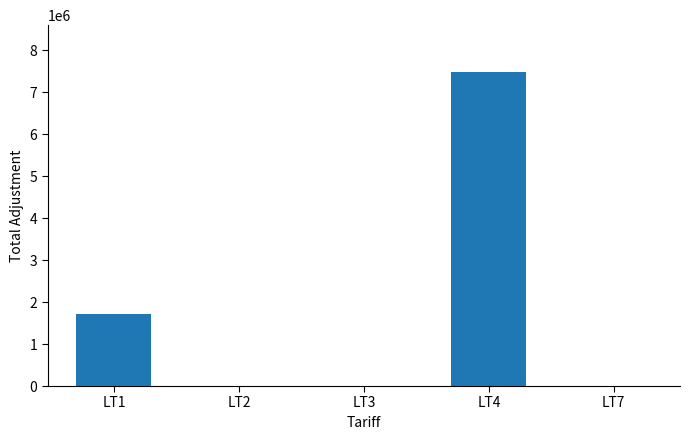

Is it true that the value at LT3 is 3751824.5?

False